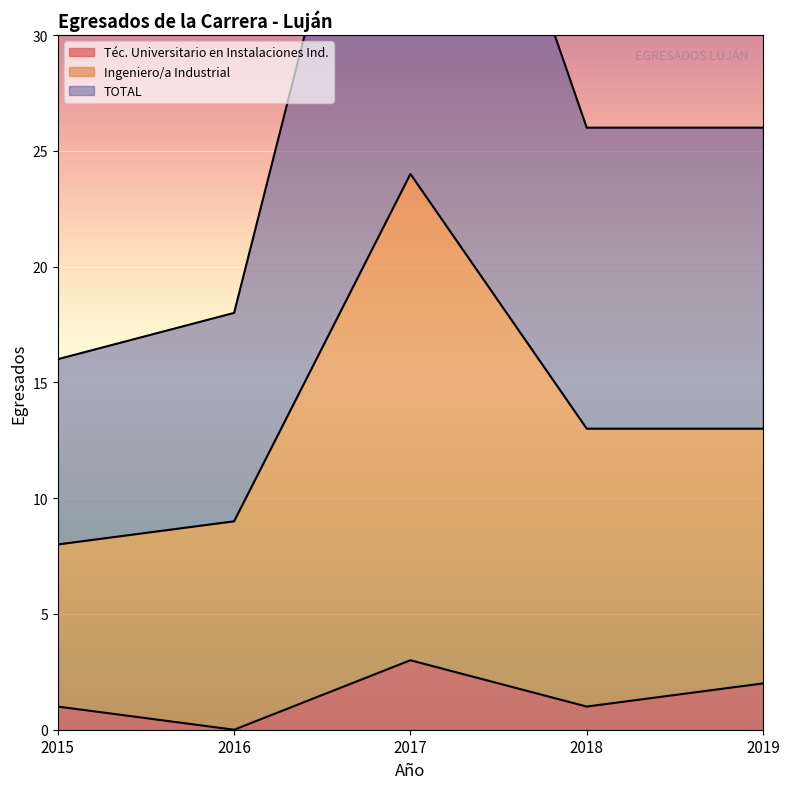

Between 2015 and 2017, which series saw the biggest shift?

TOTAL